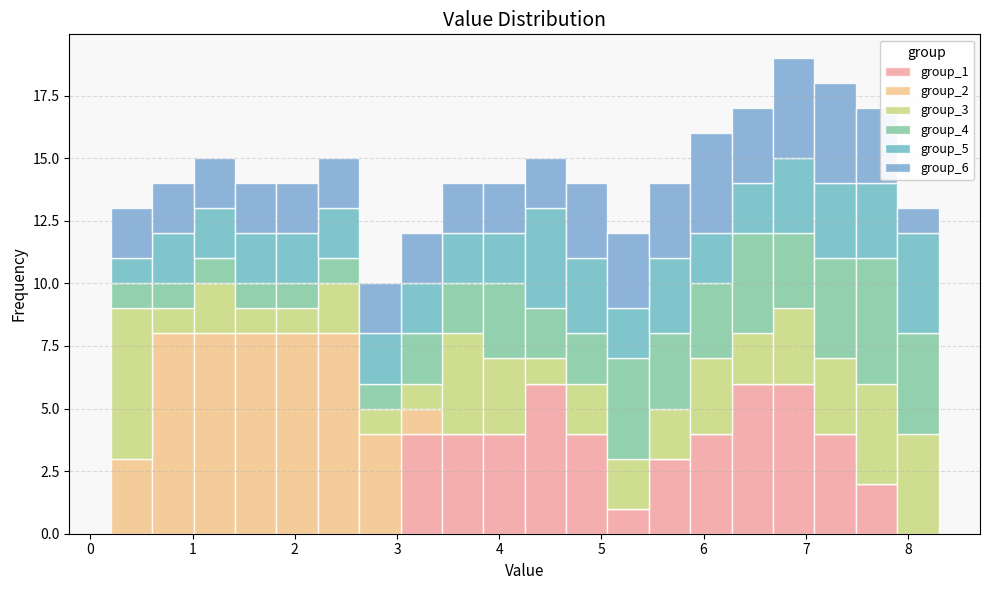

Reading left to right, list every stacked bar in this chart as the range it spans on the x-axis followed by its total height. Neither the bar edges nor the heights are printed on the chart, so give them approximately, as read against the axes.

0.2 to 0.6: 13
0.6 to 1.0: 14
1.0 to 1.4: 15
1.4 to 1.8: 14
1.8 to 2.2: 14
2.2 to 2.6: 15
2.6 to 3.0: 10
3.0 to 3.4: 12
3.4 to 3.8: 14
3.8 to 4.3: 14
4.3 to 4.7: 15
4.7 to 5.1: 14
5.1 to 5.5: 12
5.5 to 5.9: 14
5.9 to 6.3: 16
6.3 to 6.7: 17
6.7 to 7.1: 19
7.1 to 7.5: 18
7.5 to 7.9: 17
7.9 to 8.3: 13